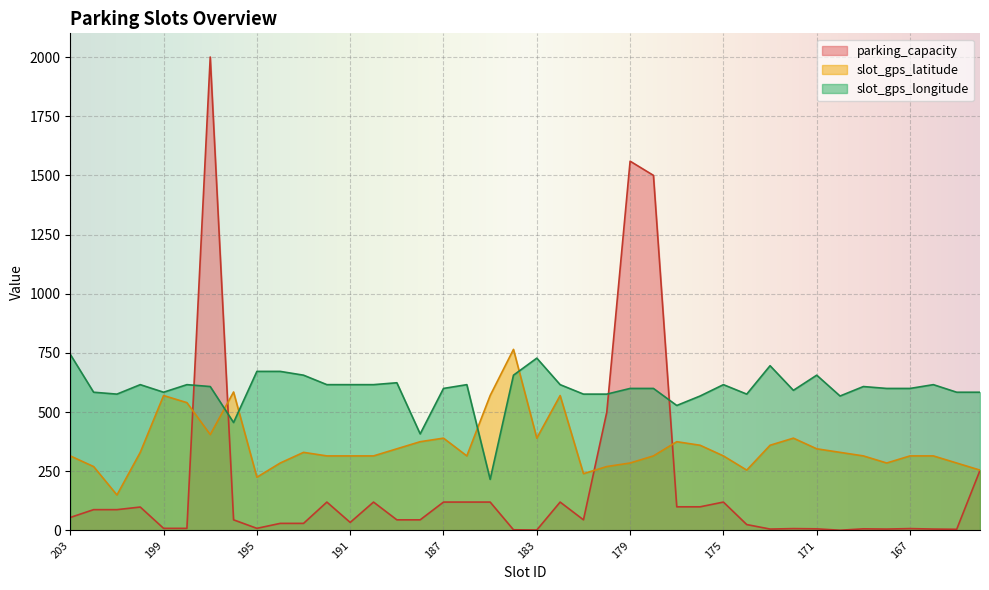

At how many categories does at least one series exceed 610?

18